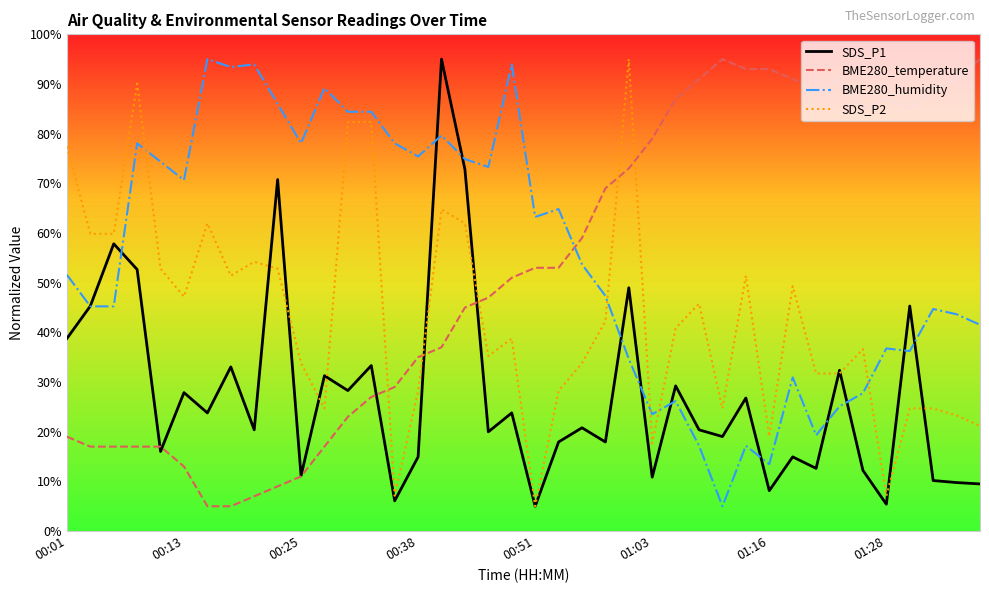

What is the maximum value for SDS_P1?

95.0